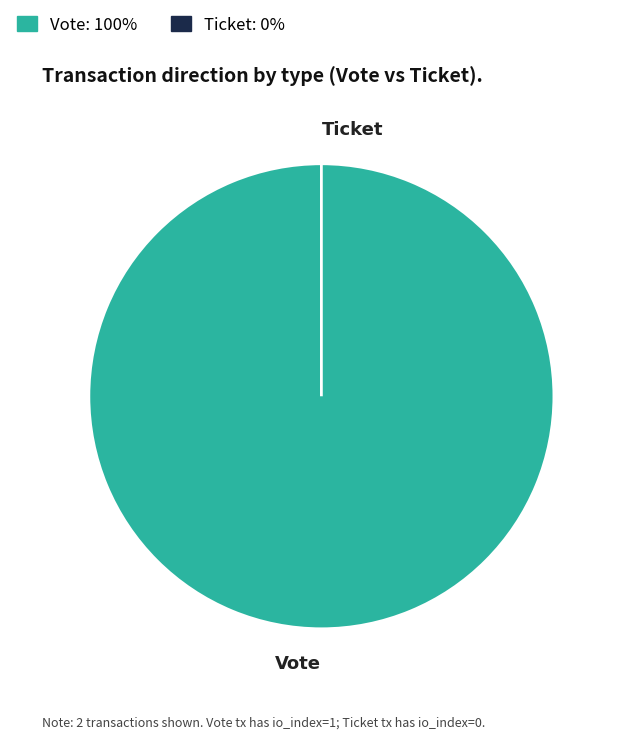

To the nearest percent, what percentage of the pie is Vote?

100%